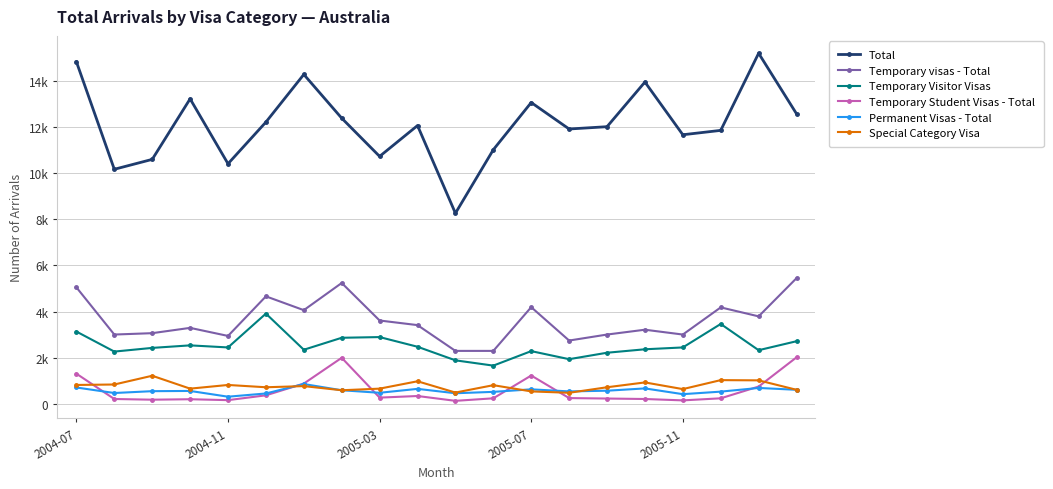

Is this an area chart (filled region under the line)?

No